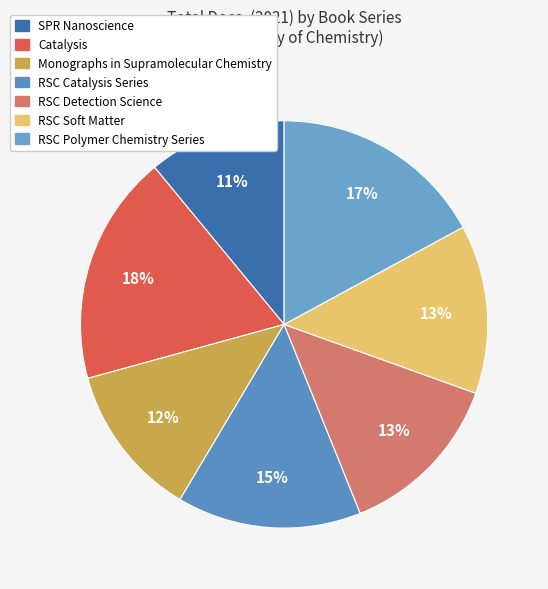

Count the number of slices in the pie.

7